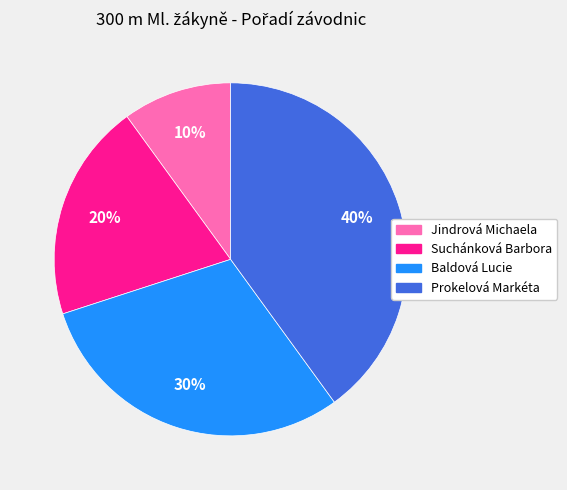

Approximately how many times larger is the value at Jindrová Michaela compared to Suchánková Barbora?

0.5